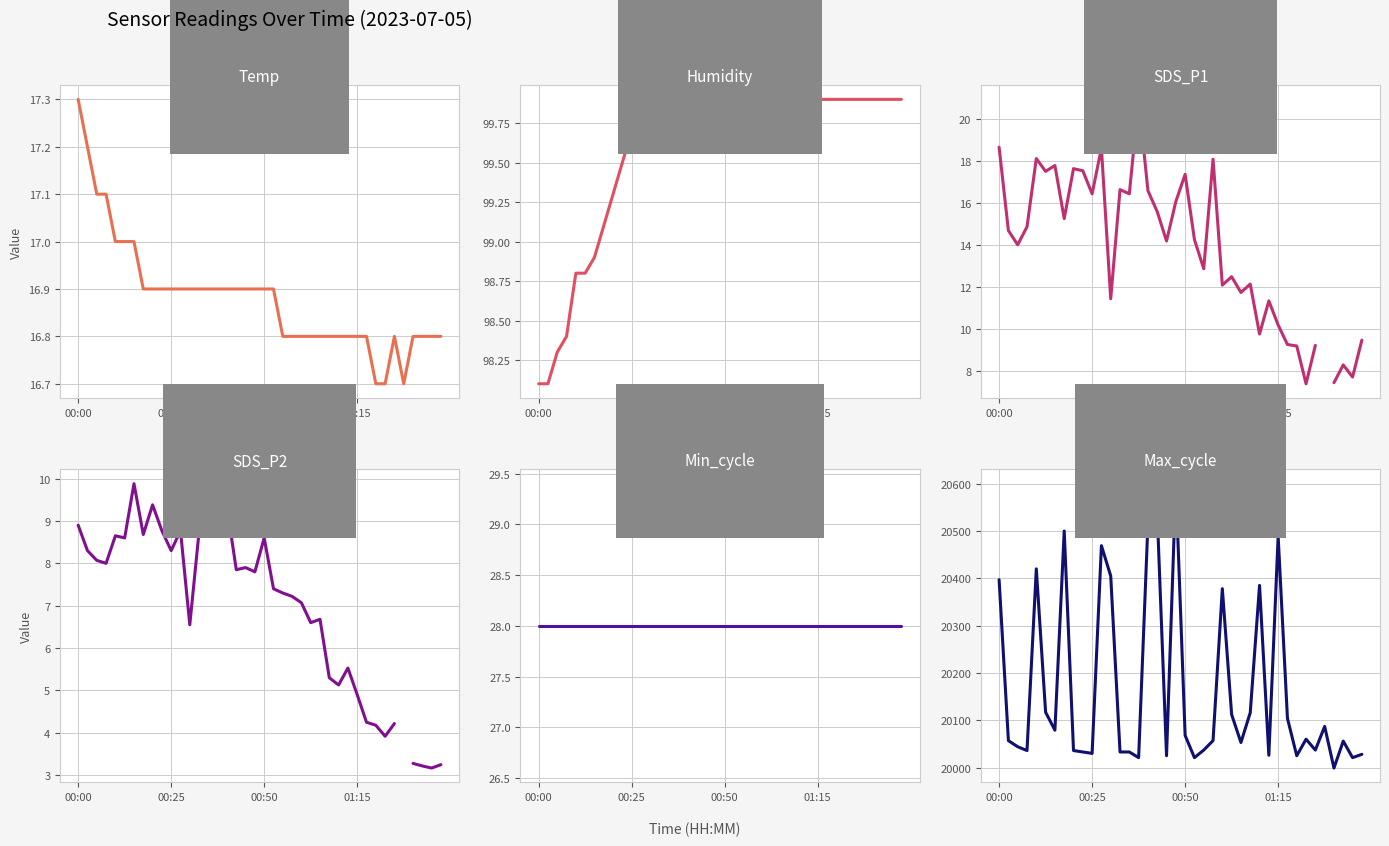

At which category is the sum across all series the highest?

19